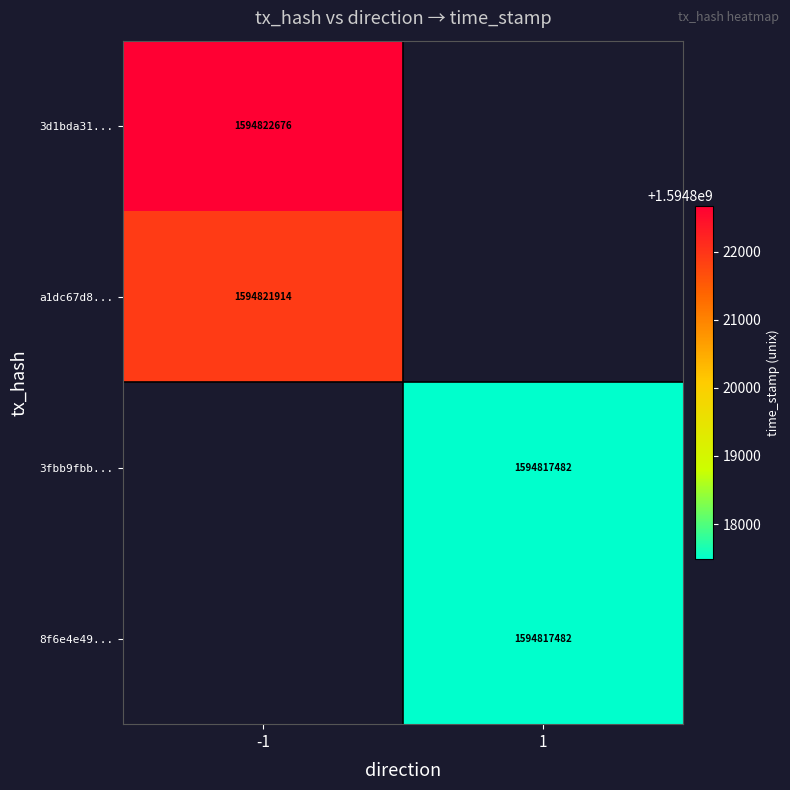

Is it true that a1dc67d8... equals 1594821914 at -1?

True